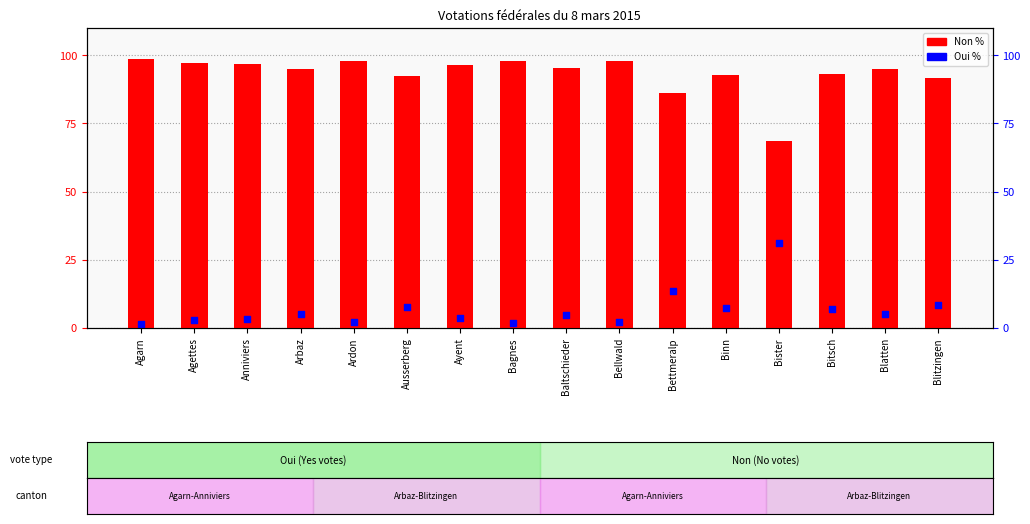

Which series has the largest Y range (max minus min)?

Non %